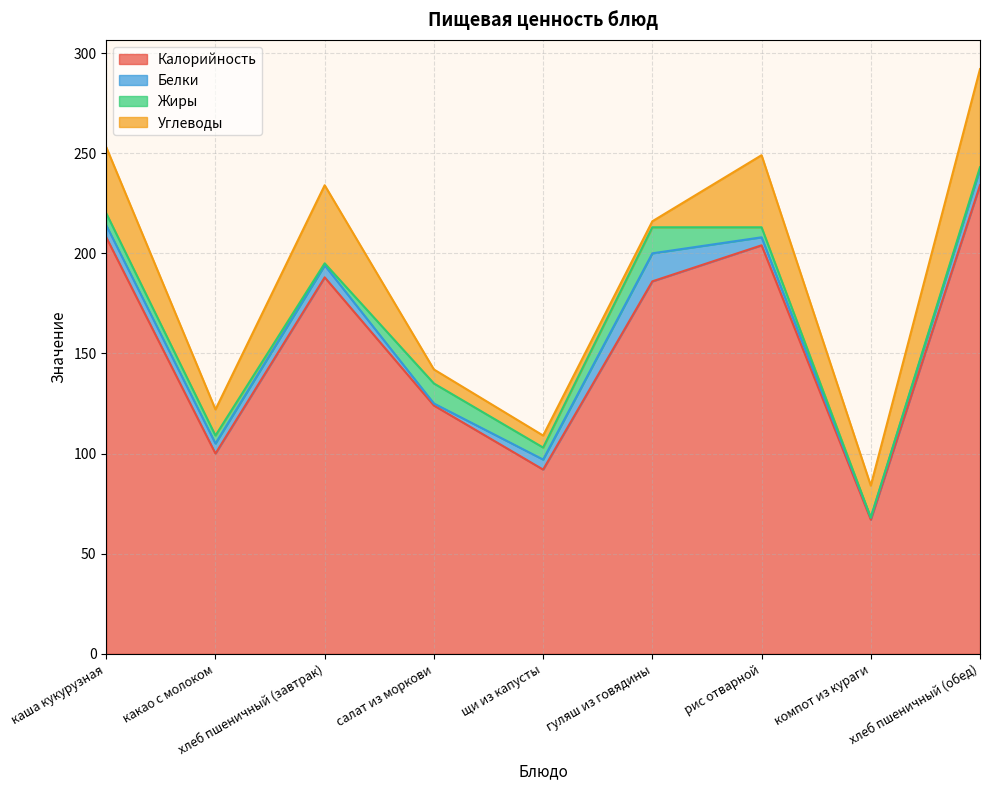

How many interior local peaks does the Углеводы series have?

2